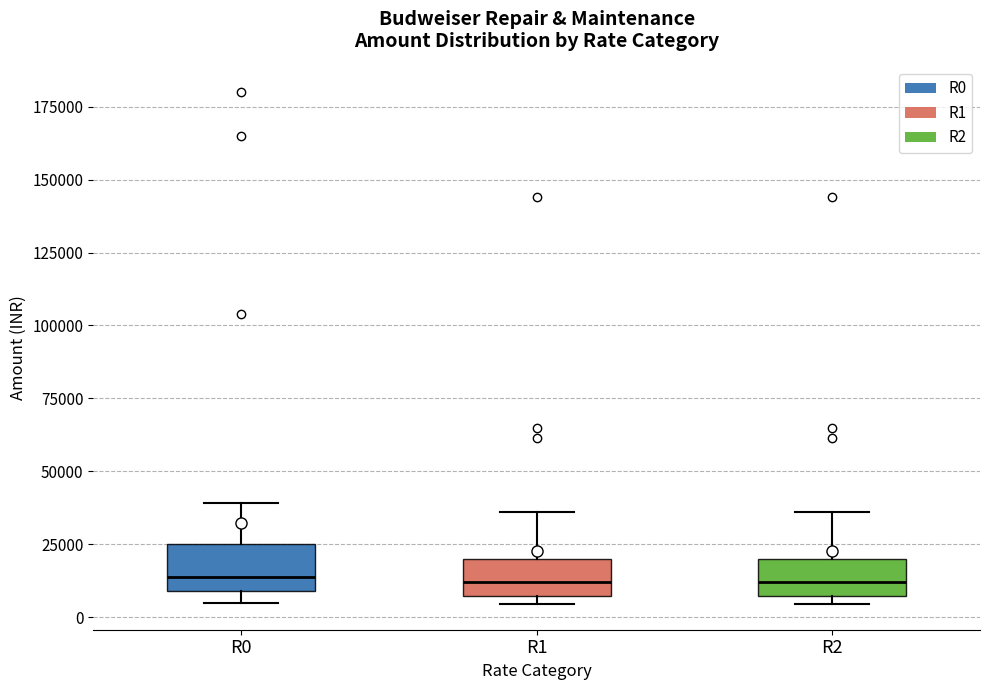

Reading left to right, transcribe this box plot: for each box, give where its median line is, the range the box spans, and where its two whiskers end, as read against the y-axis. The values are not printed on the chart, so give them approximately, as read against the axis.

R0: median 15000, box 10000 to 25000, whiskers 5000 to 40000
R1: median 10000, box 5000 to 20000, whiskers 5000 (just below the box's lower edge) to 35000
R2: median 10000, box 5000 to 20000, whiskers 5000 (just below the box's lower edge) to 35000